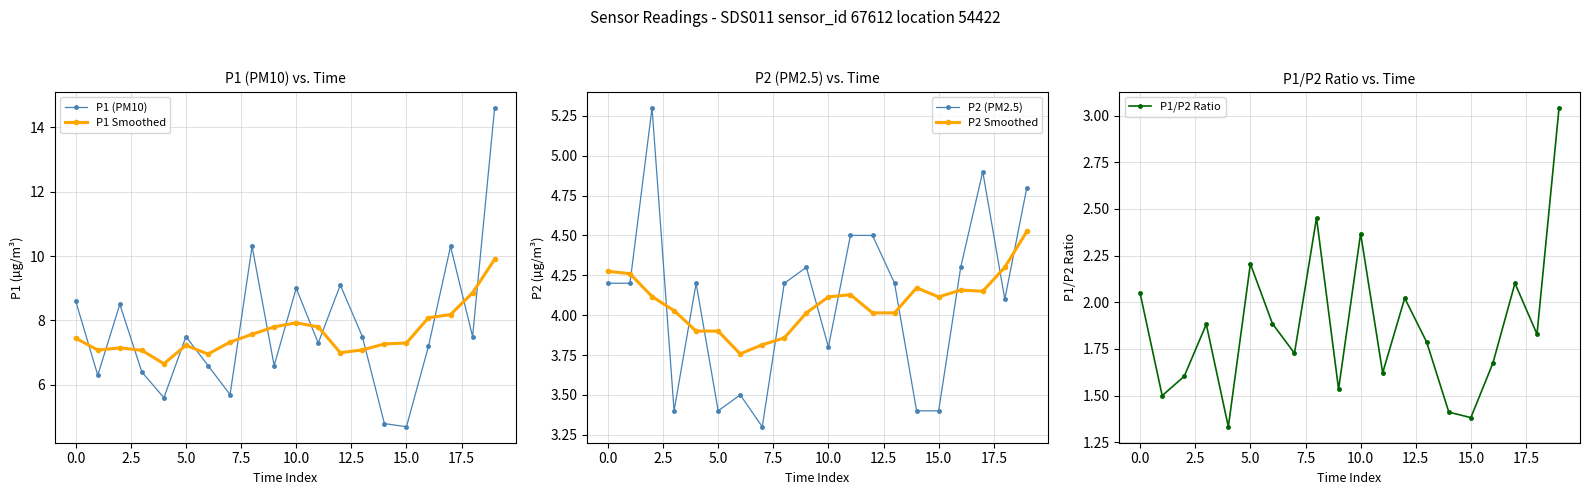

True or false: P1 Smoothed and P1 (PM10) cross at least once.

True